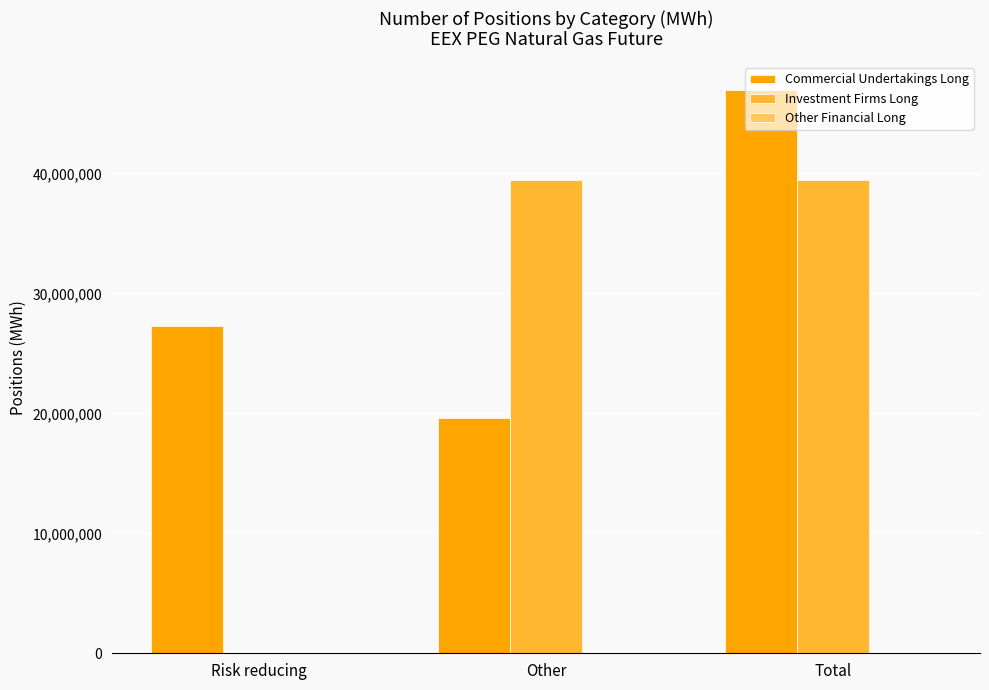

How many values in Investment Firms Long are above zero?

2